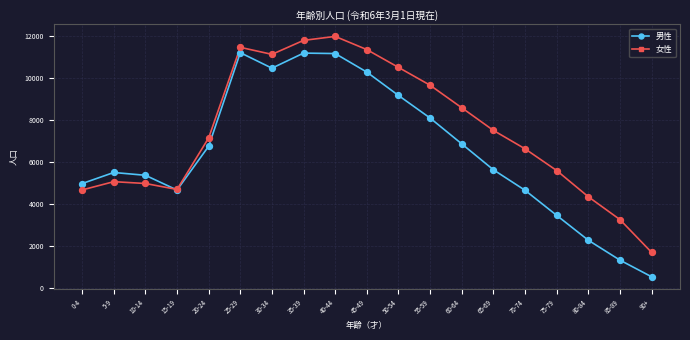

Which series has the largest range (max minus min)?

男性